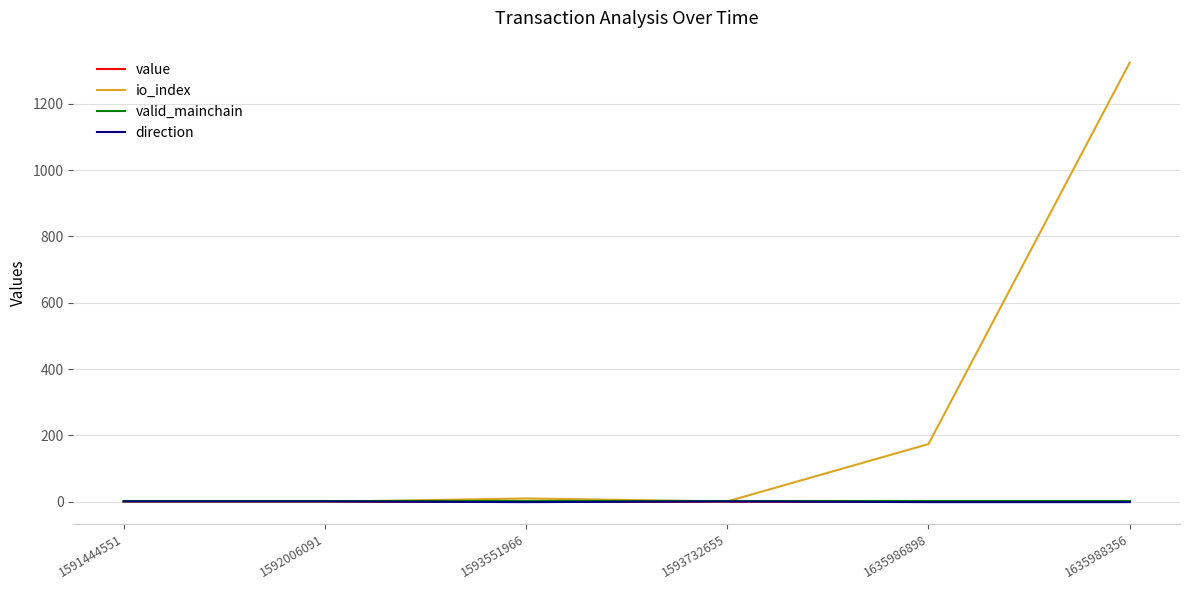

How many categories are shown in the chart?

6